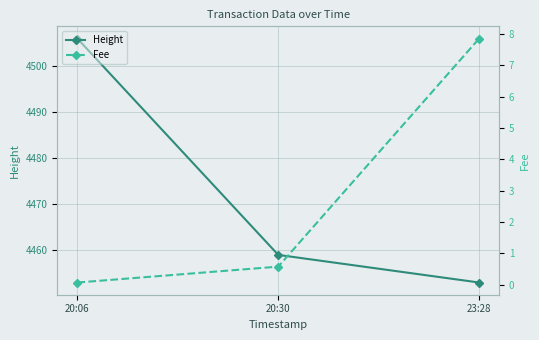

What is the difference between the maximum and minimum values in the Height series?

53